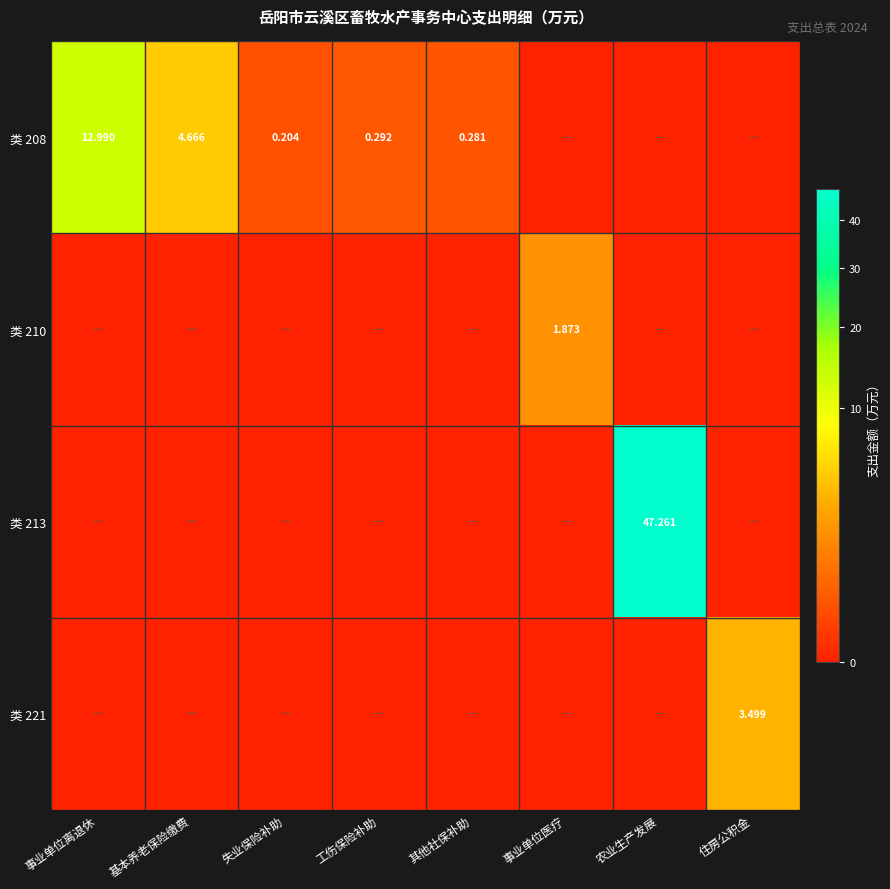

What is the difference between the 类 208 values at 基本养老保险缴费 and 事业单位离退休?

8.3